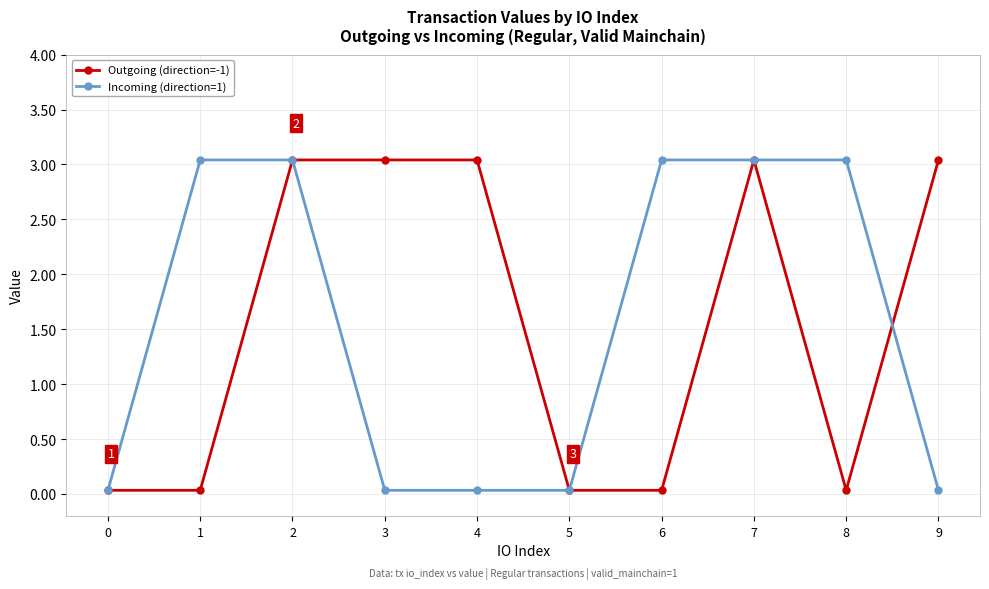

Is the value of Outgoing (direction=-1) at 5 greater than the value of Incoming (direction=1) at 8?

No